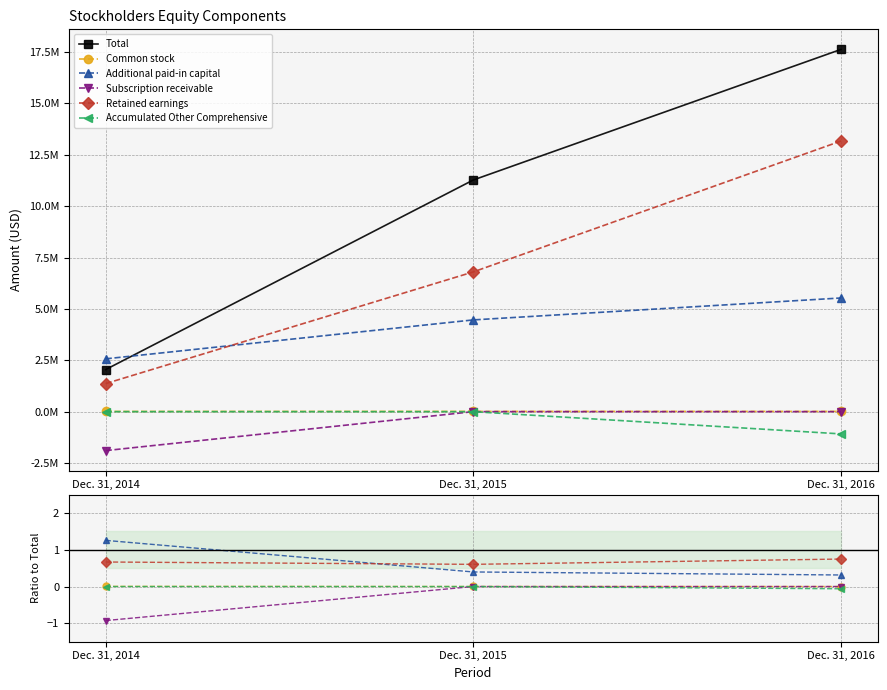

How many Common stock values are between 0 and 1?

3